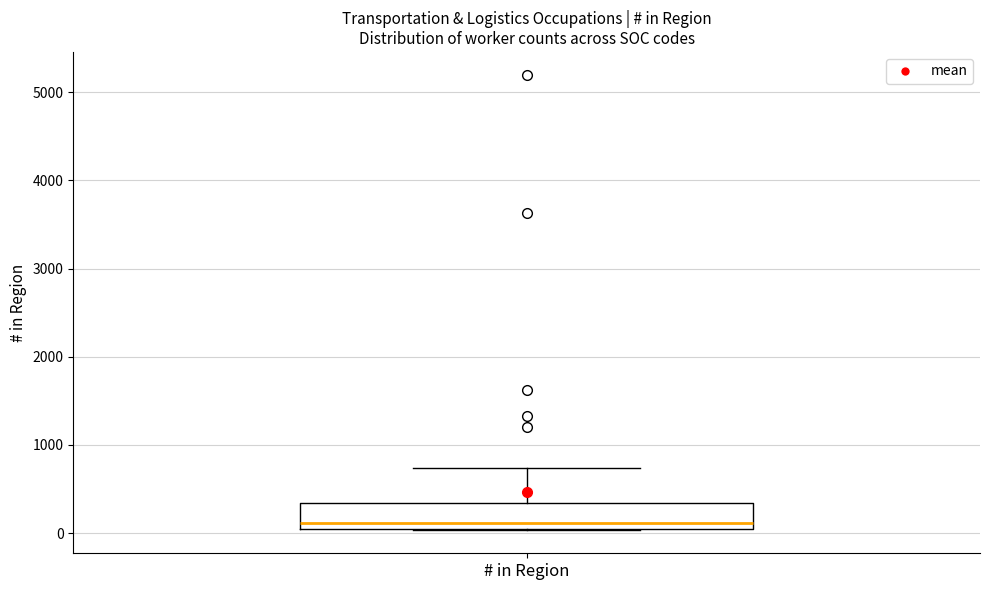

Read this box plot against the y-axis: the position of the median line, the range covered by the box, and the ends of both whiskers. The values are not printed on the chart, so give them approximately, as read against the axis.

median 100 (just above the box's lower edge), box 100 to 300, whiskers 0 to 700